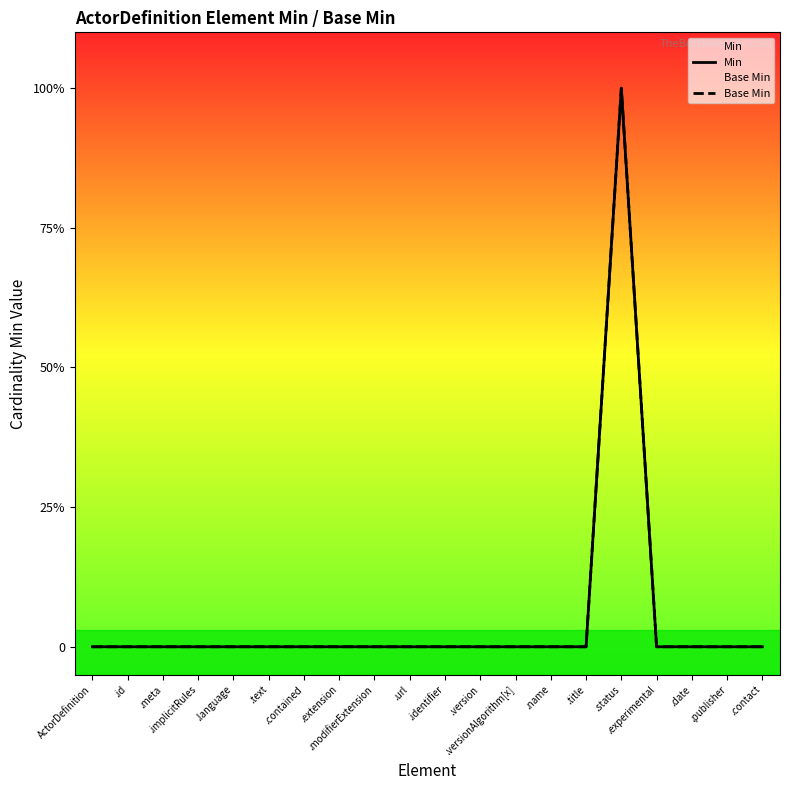

What is the maximum value for Min?

1